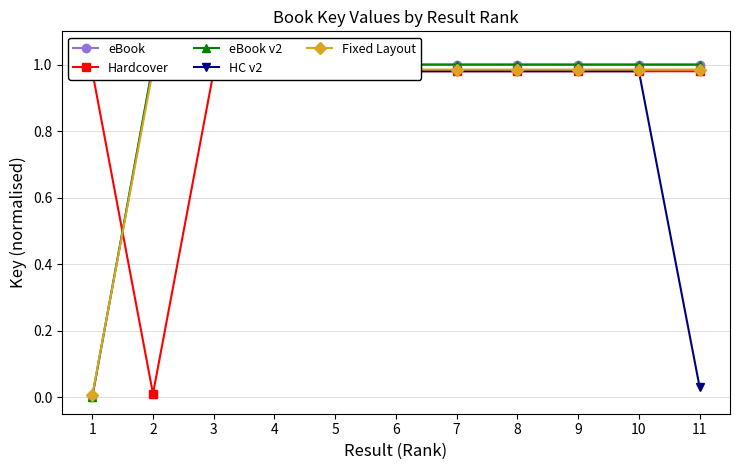

Which series changed the most between 9 and 11?

HC v2